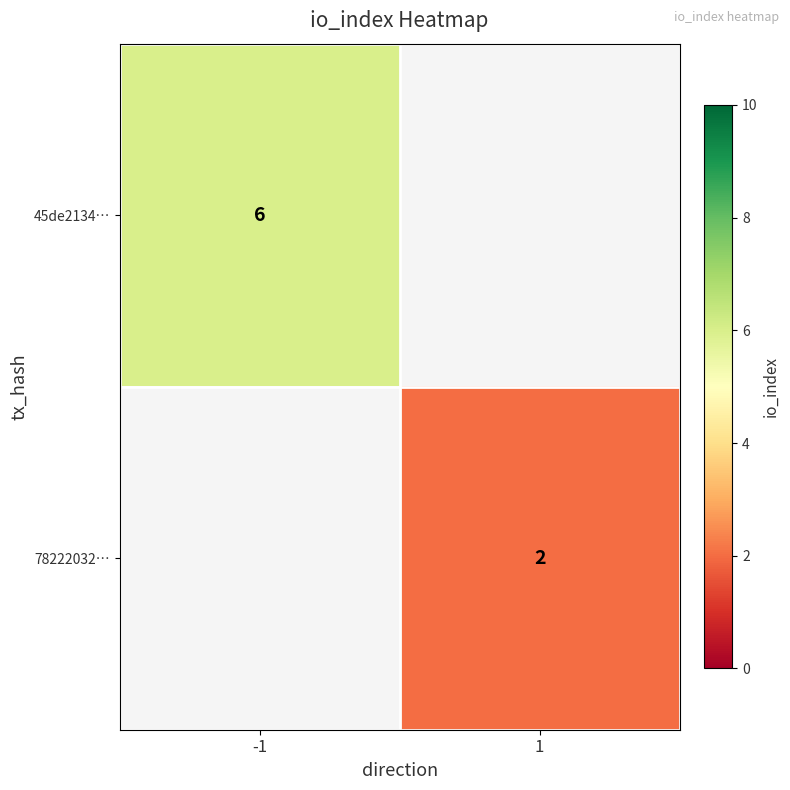

What is the maximum value shown in the chart?

6.0